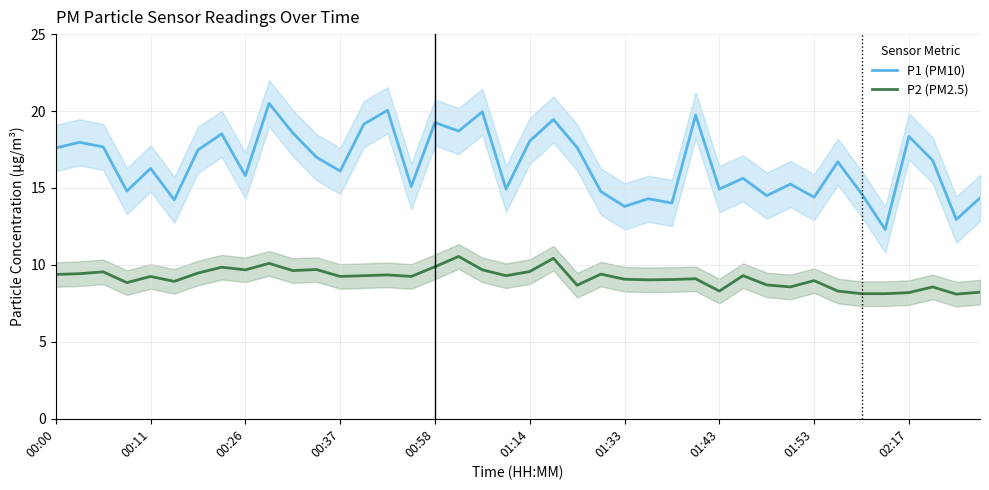

In P1 (PM10), how many points are higher than both neighbors (excluding endpoints)?

14